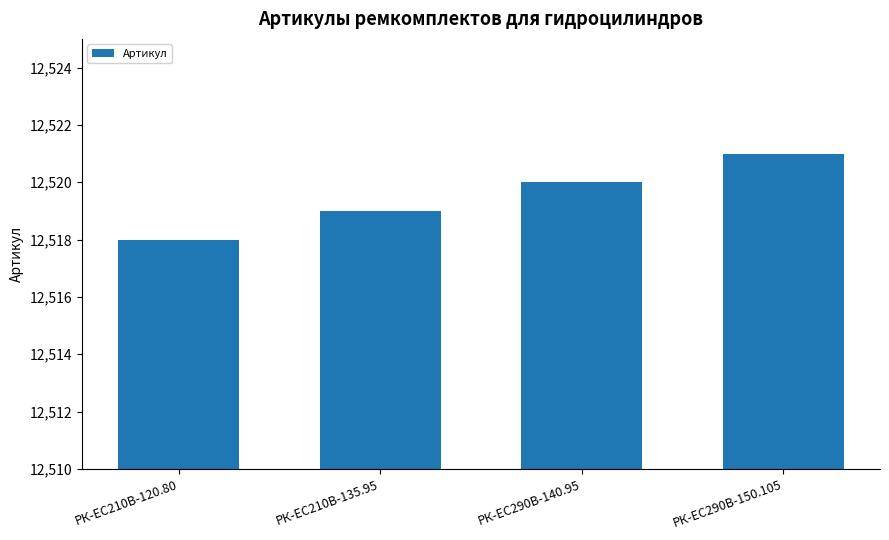

Which category has the highest value across all series?

РК-ЕС290В-150.105